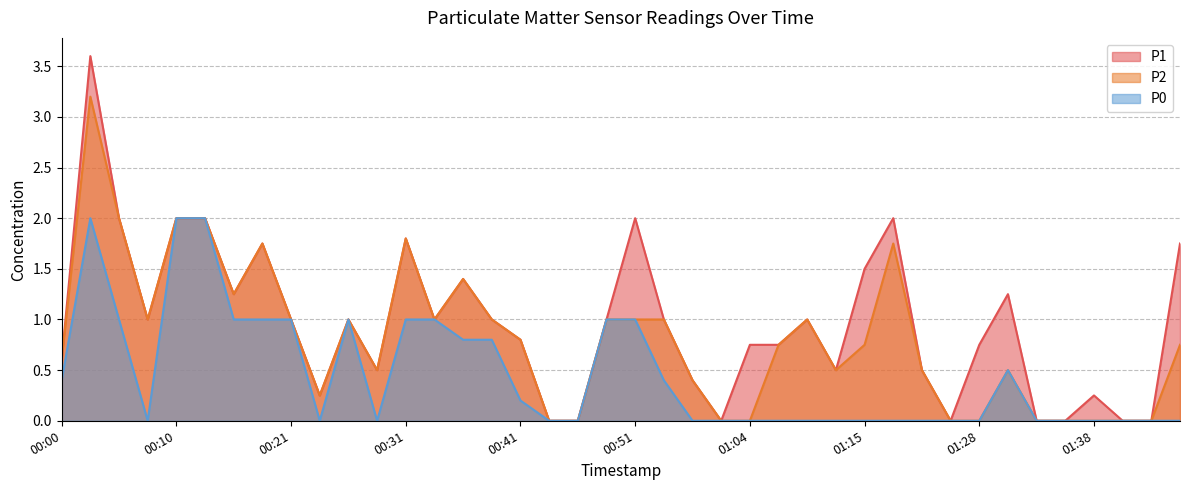

What is the sum of the P1 values at 01:17 and 01:12?

2.5